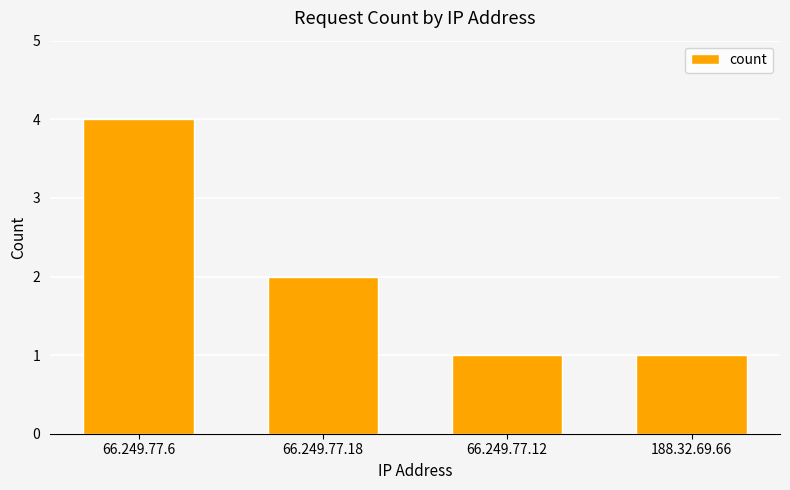

The value at 188.32.69.66 is 1. True or false?

True